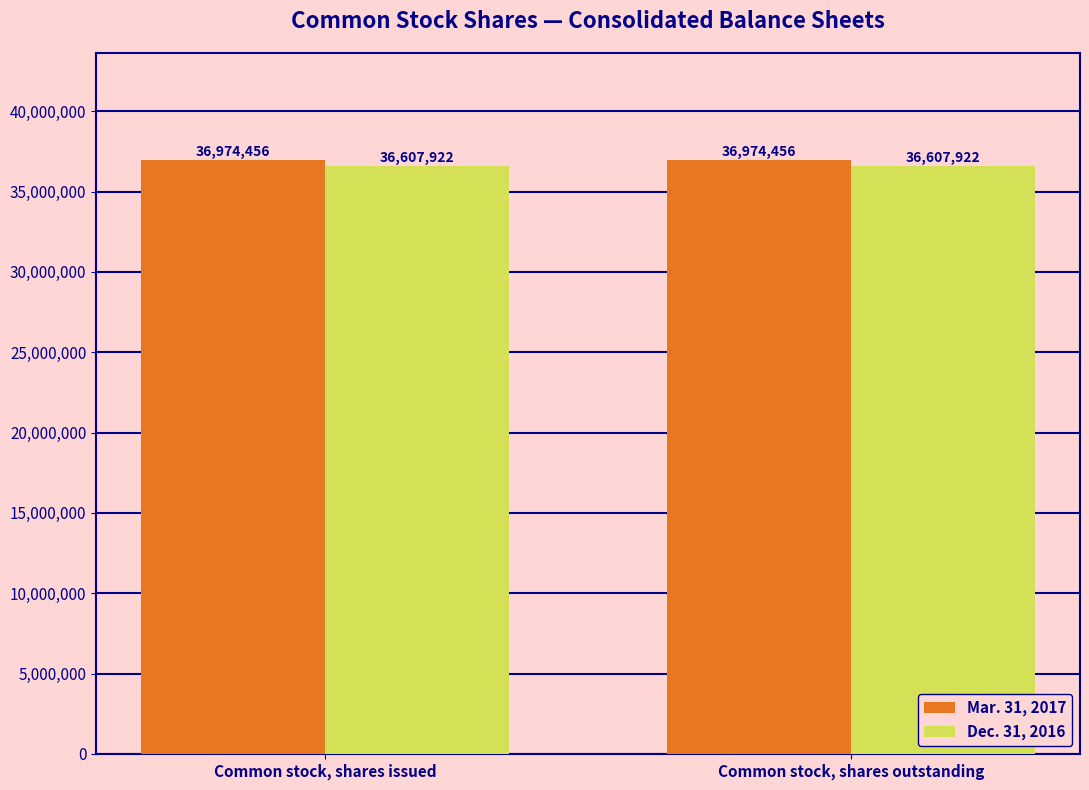

What are all the series names shown in the legend?

Mar. 31, 2017, Dec. 31, 2016